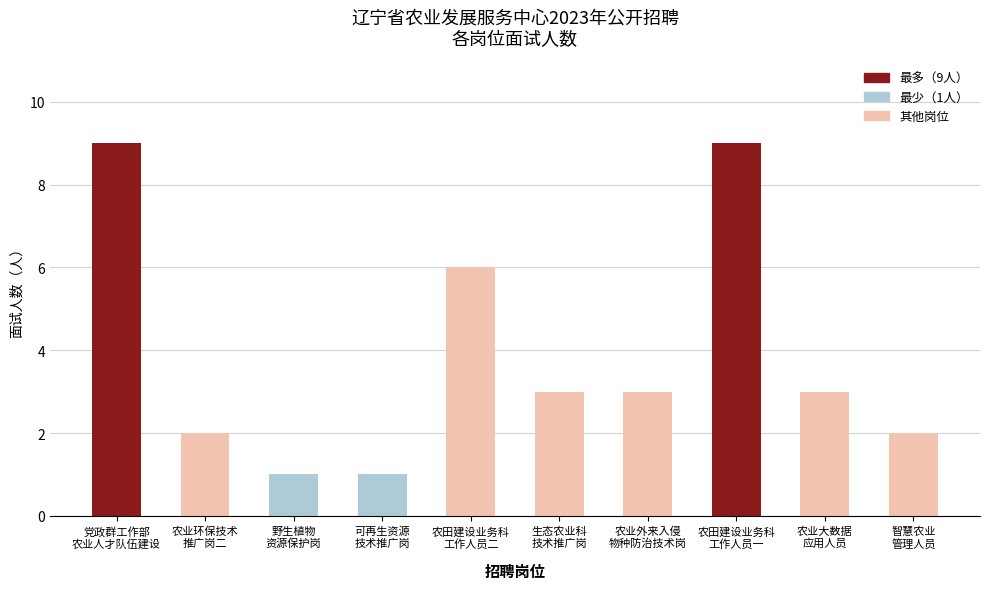

The value at 党政群工作部
农业人才队伍建设 is 5. True or false?

False